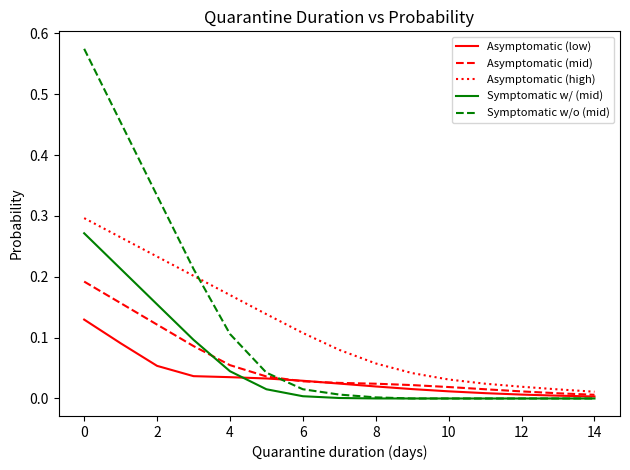

Which series has the widest spread of values?

Symptomatic w/o (mid)